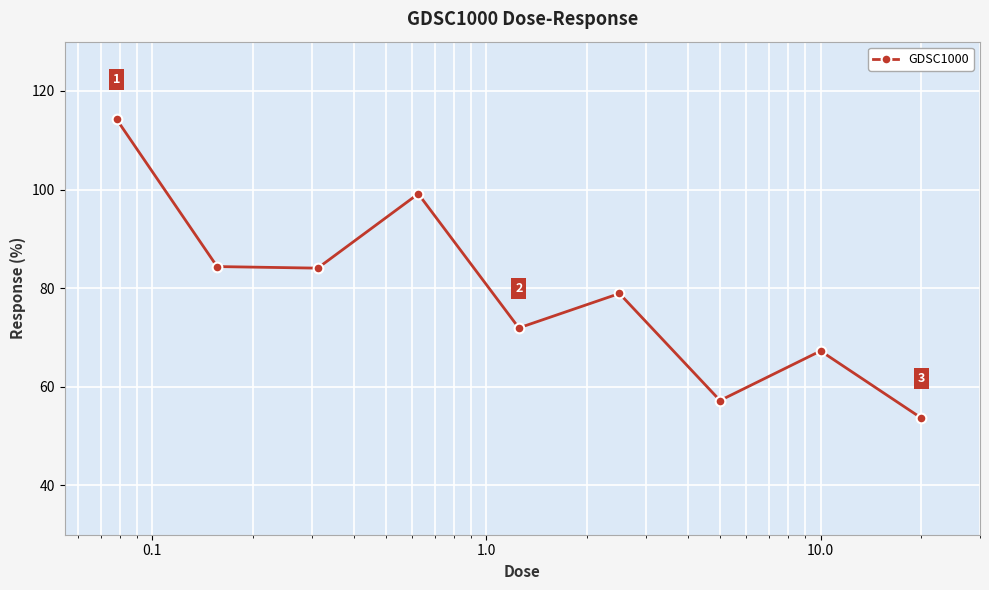

What is the sum of all values?

710.9